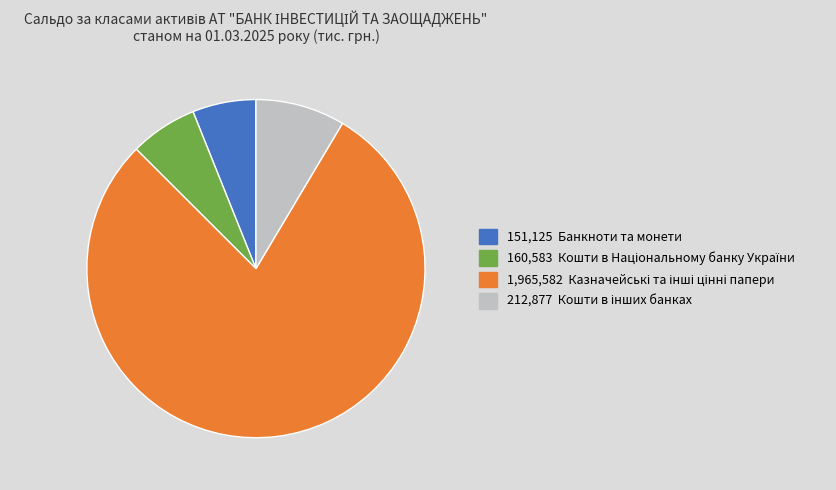

Does any single category account for the majority?

Yes